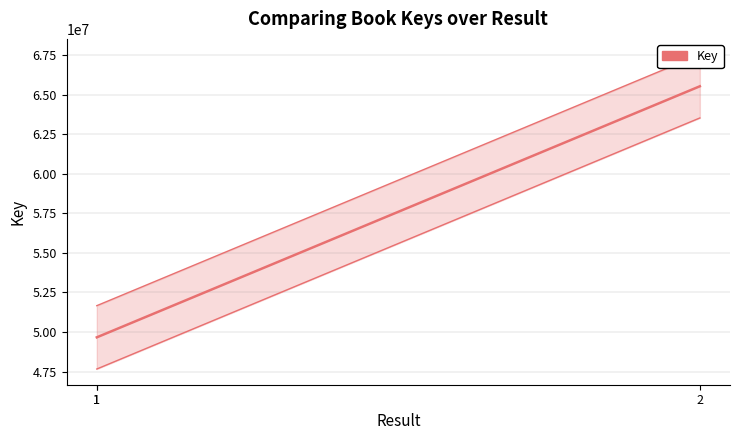

Is this an area chart (filled region under the line)?

No